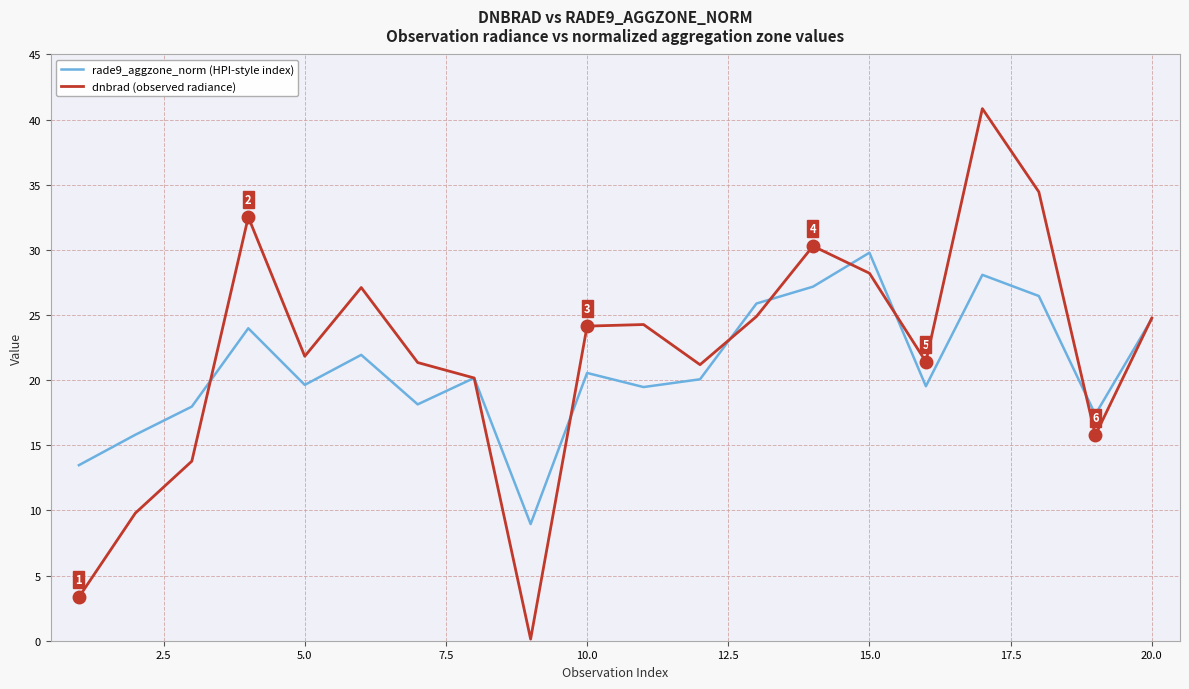

List the series in order of their peak value, highest first.

dnbrad (observed radiance), rade9_aggzone_norm (HPI-style index)